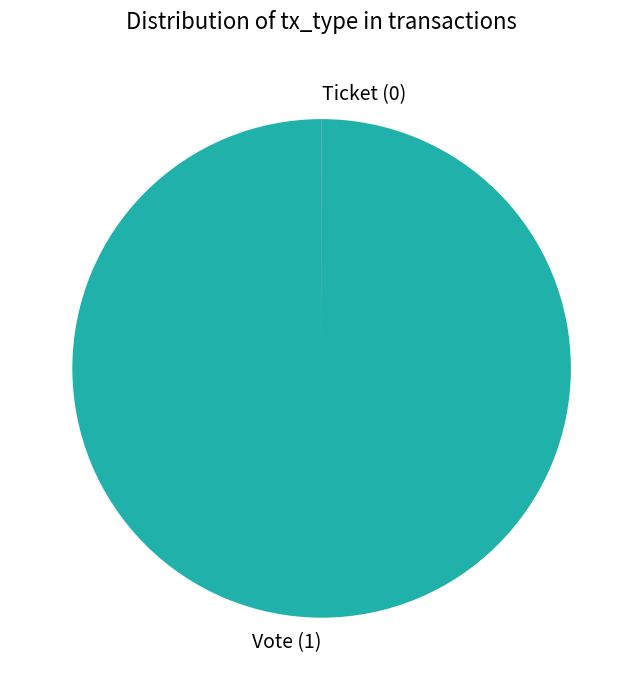

Is it true that Vote is 100% of the pie?

True